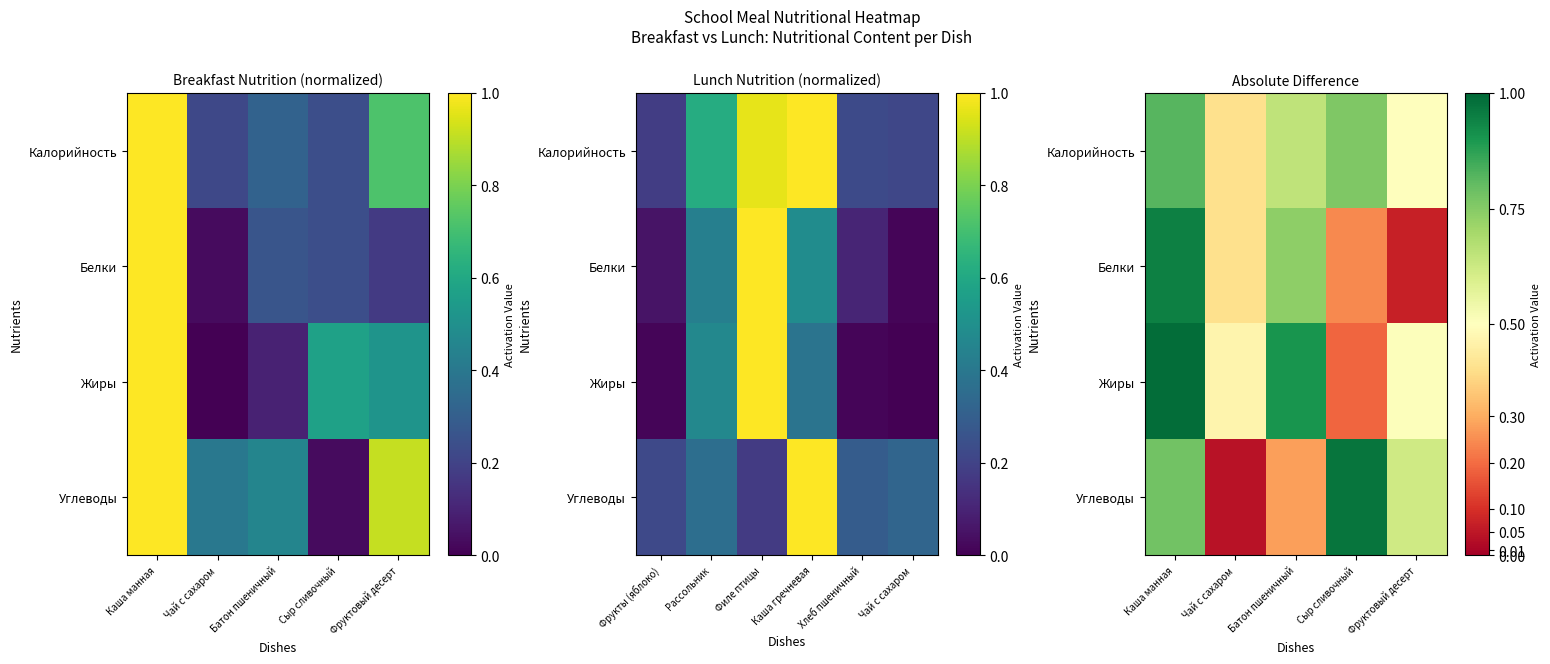

Rank the categories by Углеводы value from lowest to highest.

Чай с сахаром, Батон пшеничный, Фруктовый десерт, Каша манная, Сыр сливочный